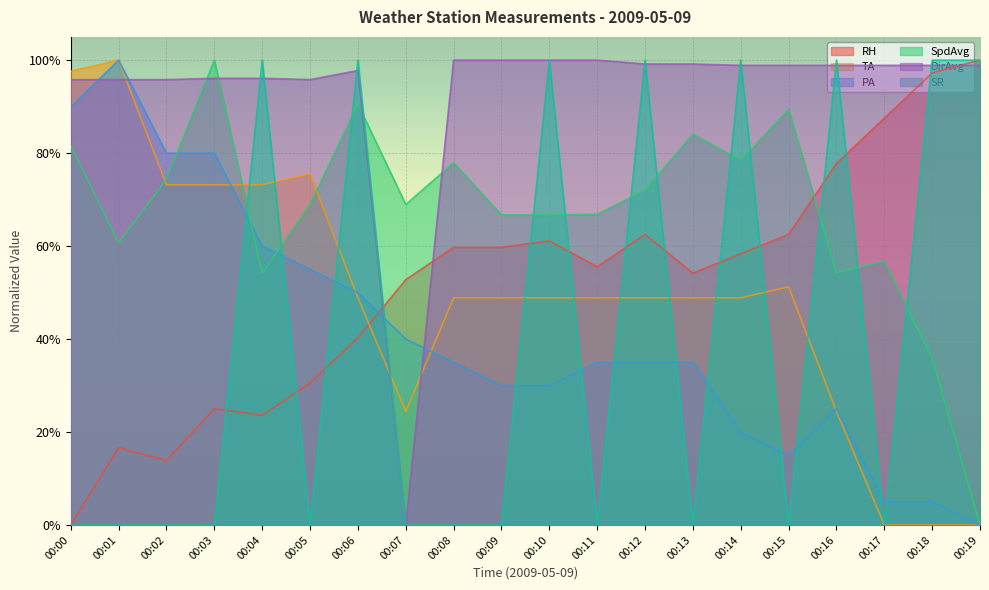

What value does the SpdAvg series have at 00:08?

0.8